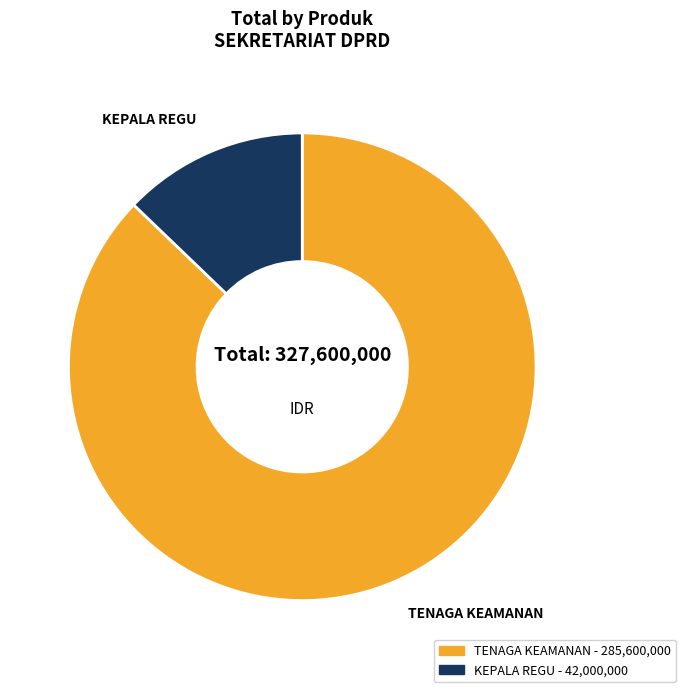

How many slices are in this pie chart?

2